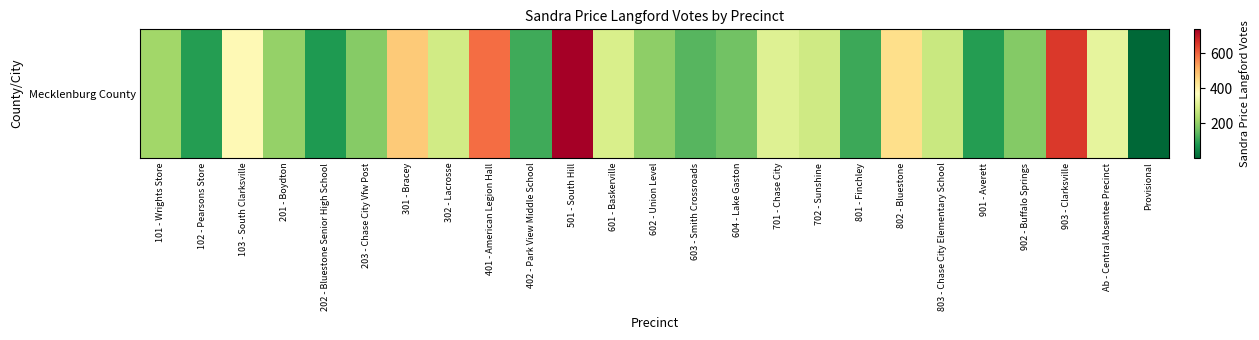

Rank the categories by value from highest to lowest.

501 - South Hill, 903 - Clarksville, 401 - American Legion Hall, 301 - Bracey, 802 - Bluestone, 103 - South Clarksville, Ab - Central Absentee Precinct, 701 - Chase City, 601 - Baskerville, 302 - Lacrosse, 702 - Sunshine, 803 - Chase City Elementary School, 101 - Wrights Store, 201 - Boydton, 602 - Union Level, 203 - Chase City Vfw Post, 902 - Buffalo Springs, 604 - Lake Gaston, 603 - Smith Crossroads, 402 - Park View Middle School, 801 - Finchley, 901 - Averett, 102 - Pearsons Store, 202 - Bluestone Senior High School, Provisional